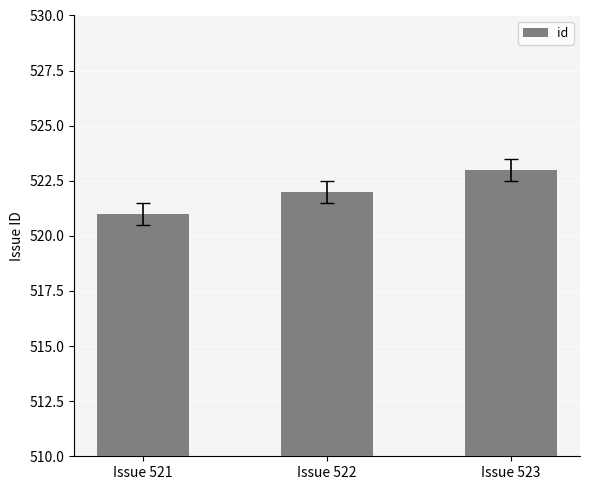

Reading right to left, extract all data points from this chart.

523	522	521